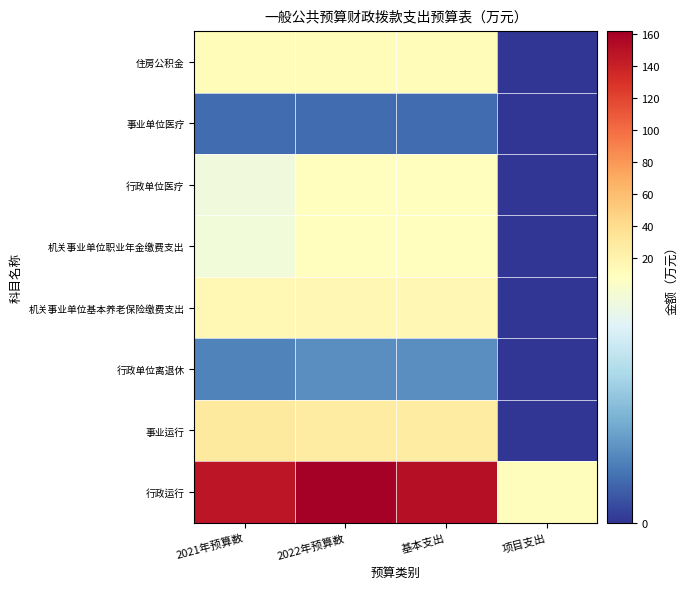

Reading right to left, list all the values displayed in this chart.

行政运行: 项目支出=10.0	基本支出=152.1	2022年预算数=162.1	2021年预算数=148.0
事业运行: 项目支出=0.0	基本支出=26.2	2022年预算数=26.2	2021年预算数=29.1
行政单位离退休: 项目支出=0.0	基本支出=2.4	2022年预算数=2.4	2021年预算数=2.0
机关事业单位基本养老保险缴费支出: 项目支出=0.0	基本支出=16.0	2022年预算数=16.0	2021年预算数=14.5
机关事业单位职业年金缴费支出: 项目支出=0.0	基本支出=8.0	2022年预算数=8.0	2021年预算数=7.3
行政单位医疗: 项目支出=0.0	基本支出=8.1	2022年预算数=8.1	2021年预算数=7.2
事业单位医疗: 项目支出=0.0	基本支出=1.4	2022年预算数=1.4	2021年预算数=1.4
住房公积金: 项目支出=0.0	基本支出=12.0	2022年预算数=12.0	2021年预算数=10.9